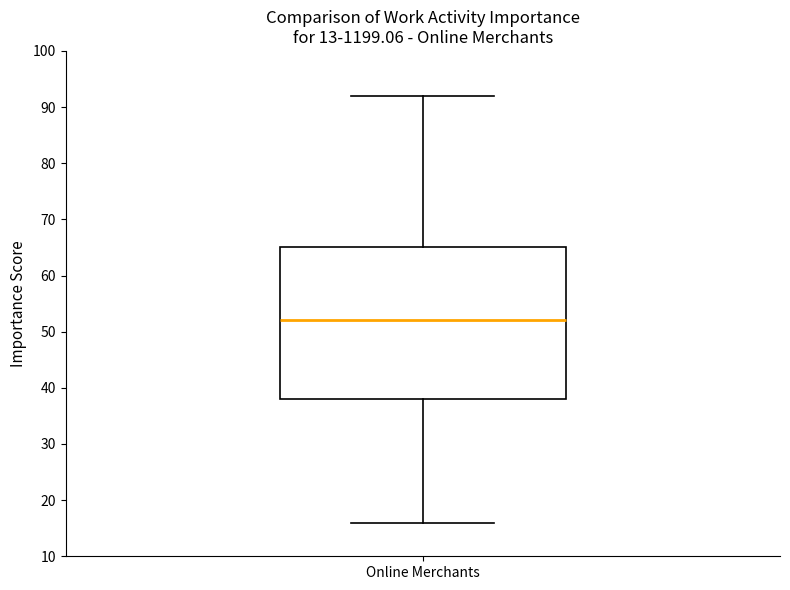

Transcribe this box plot: give where the median line is, the range the box spans, and where the two whiskers end, as read against the y-axis. The values are not printed on the chart, so give them approximately, as read against the axis.

median 52, box 38 to 65, whiskers 16 to 92